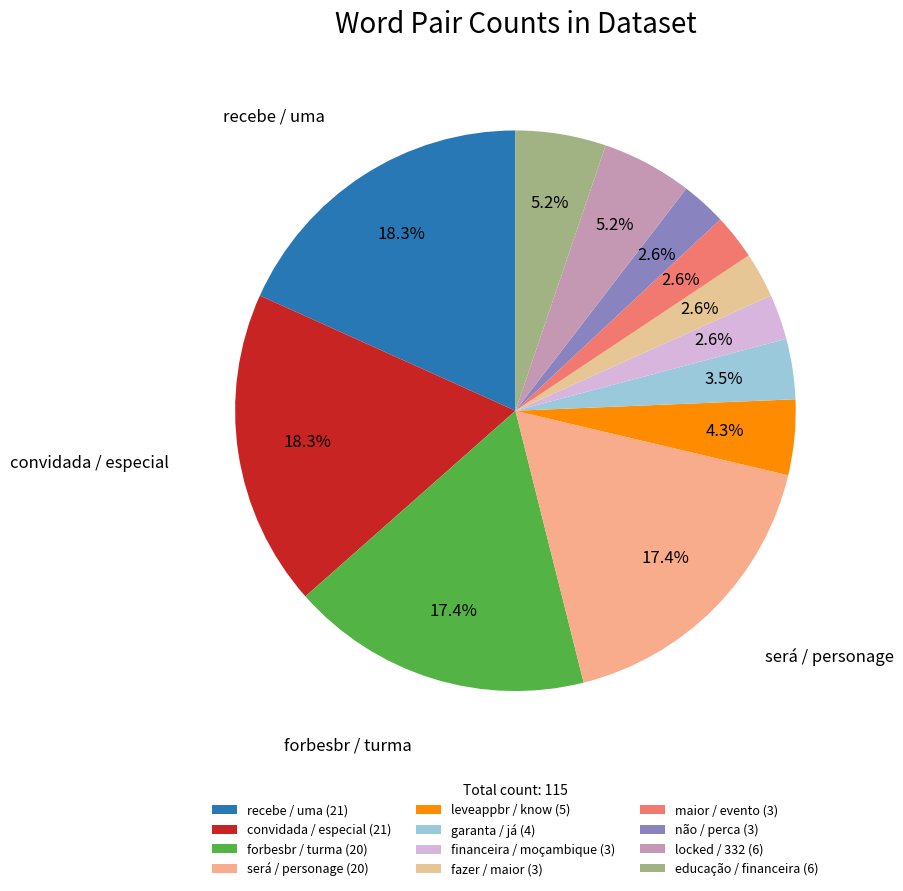

To the nearest percent, what is the combined percentage of recebe / uma and locked / 332?

23%